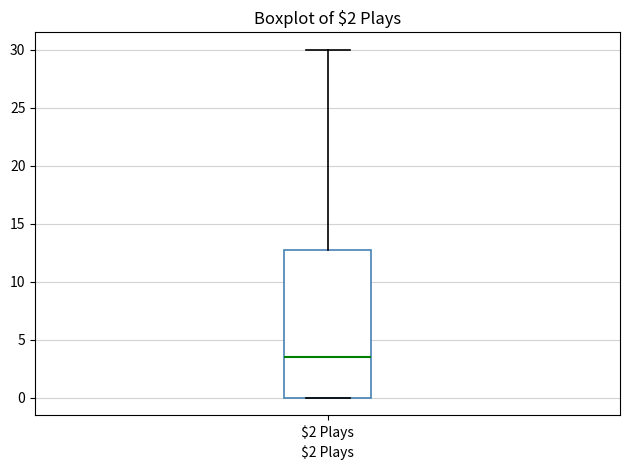

Where is the lower edge of the box for $2 Plays on the y-axis? The values are not printed on the chart, so give them approximately, as read against the axis.

0.0